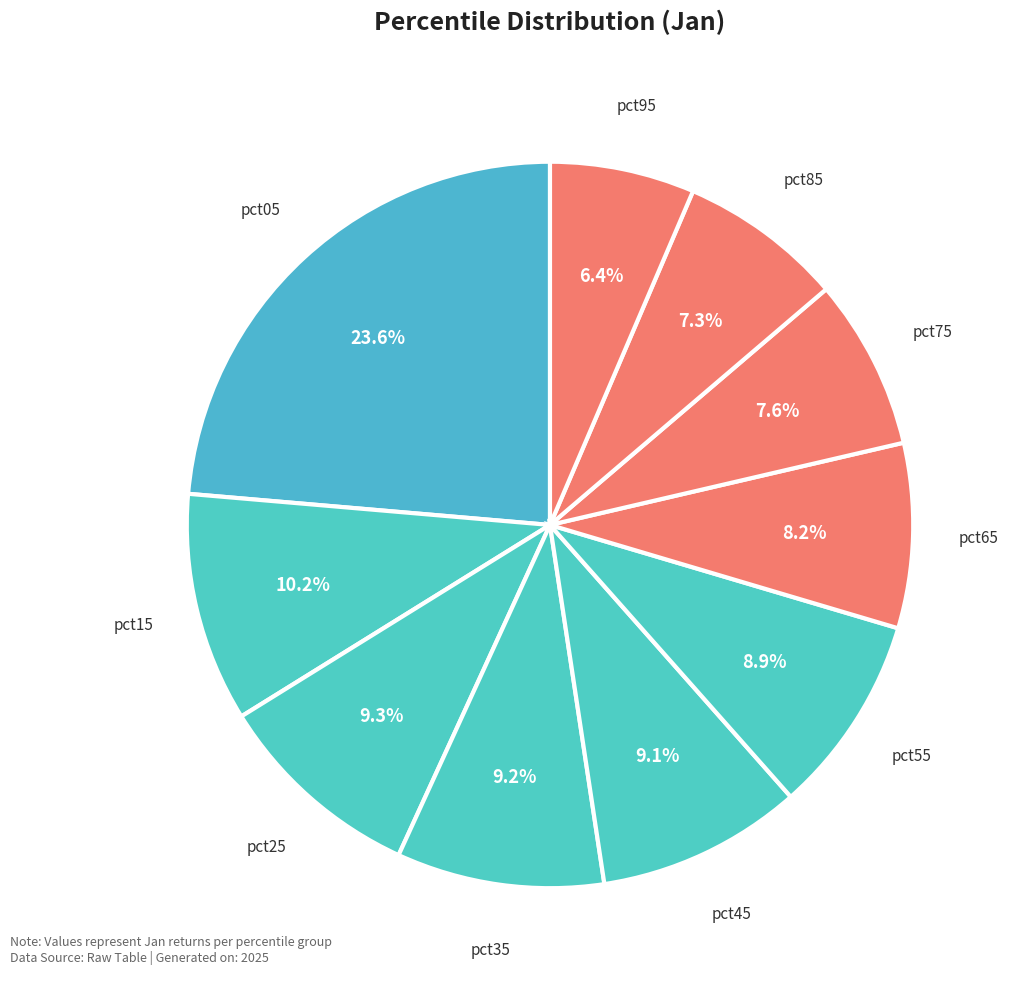

How many slices are in this pie chart?

10